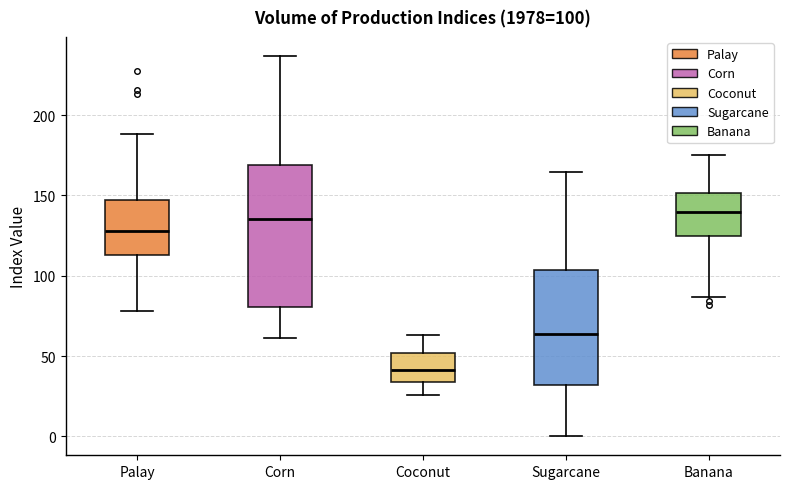

Which box's median line is the lowest?

Coconut